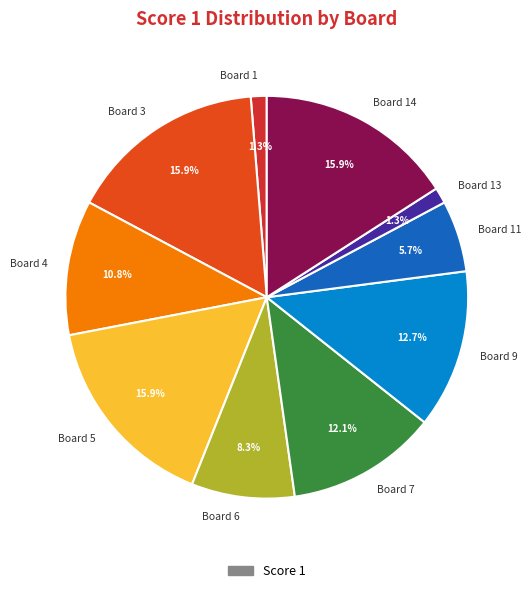

What percentage do Board 7 and Board 4 together represent?

22.9%